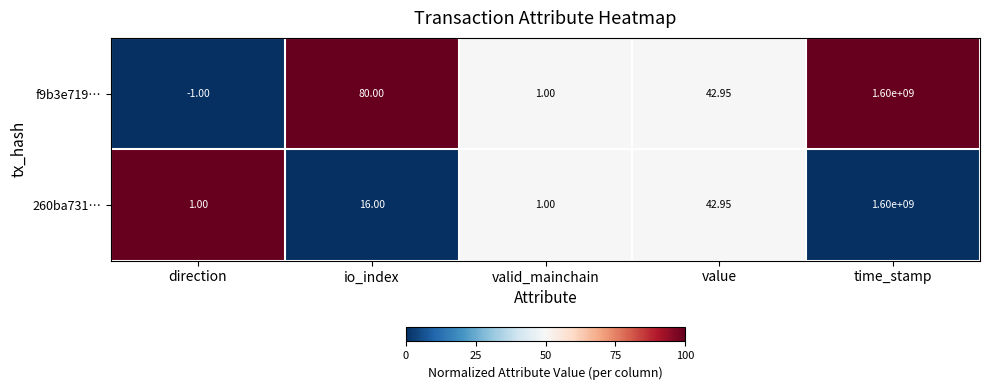

Between direction and io_index, which series saw the biggest shift?

f9b3e719…